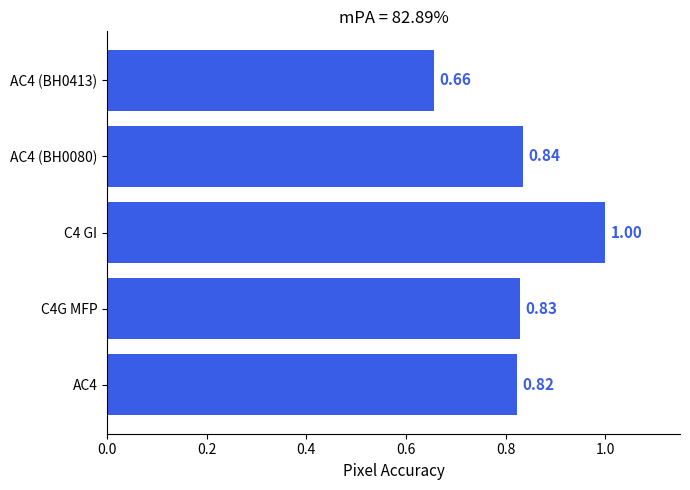

Rank the categories by value from highest to lowest.

C4 GI, AC4 (BH0080), C4G MFP, AC4, AC4 (BH0413)